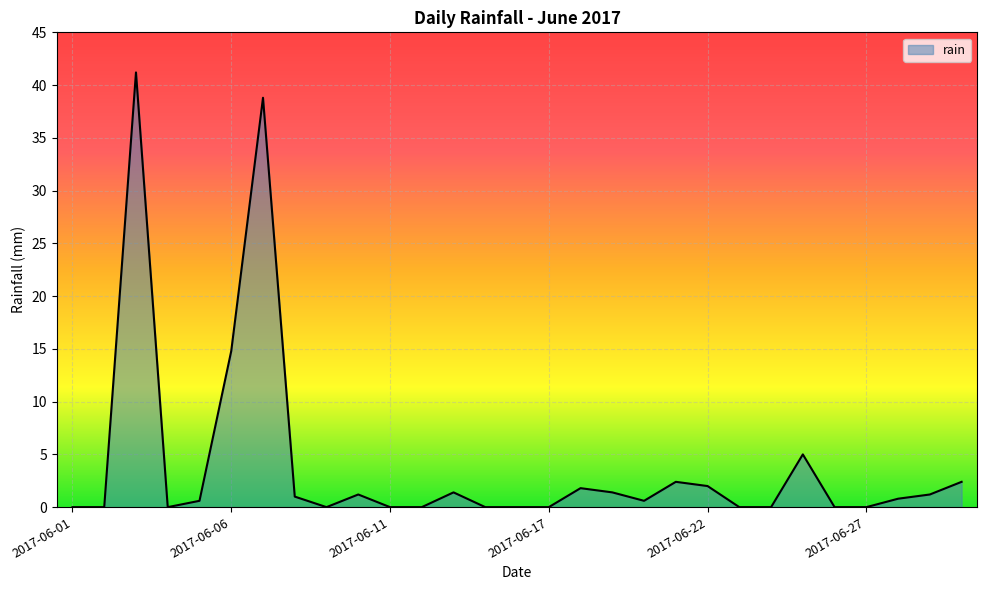

What is the difference between the maximum and minimum values?

41.2